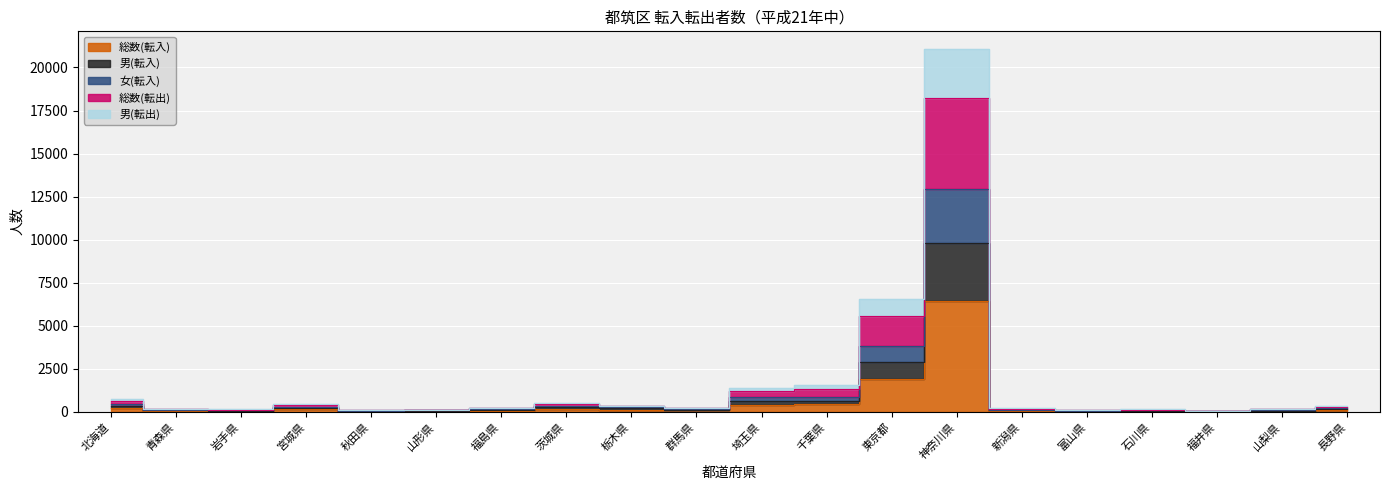

Which has a higher value, 千葉県 or 茨城県?

千葉県